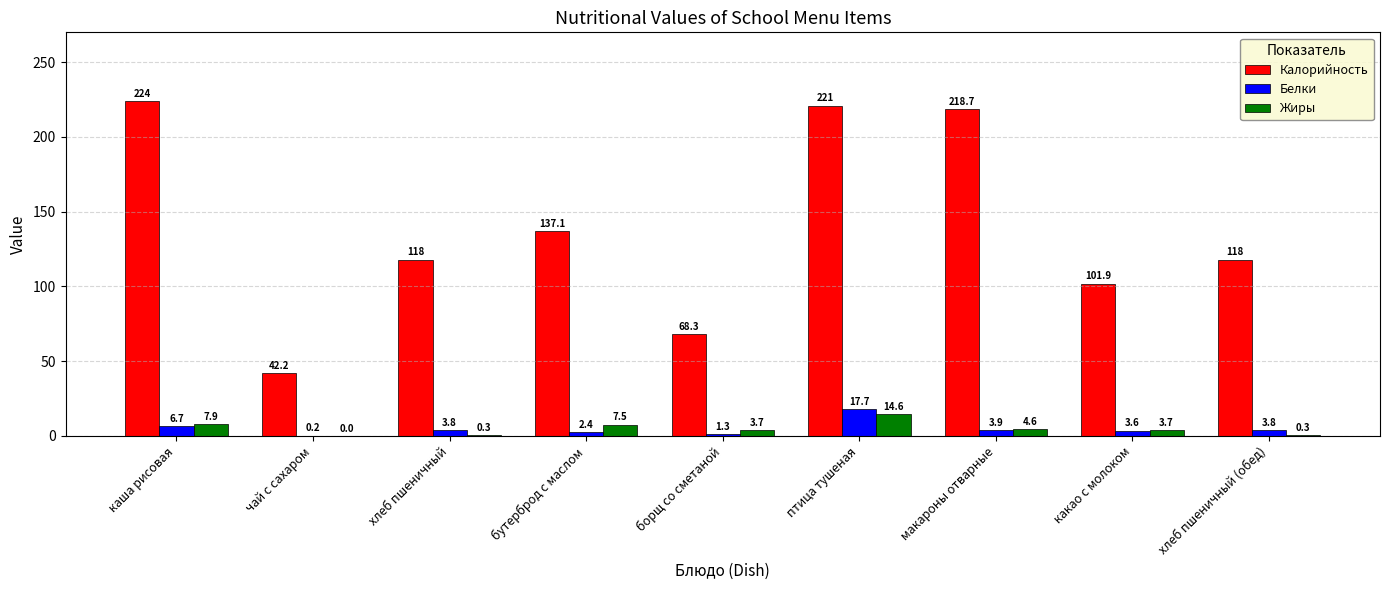

How many categories are shown in the chart?

9